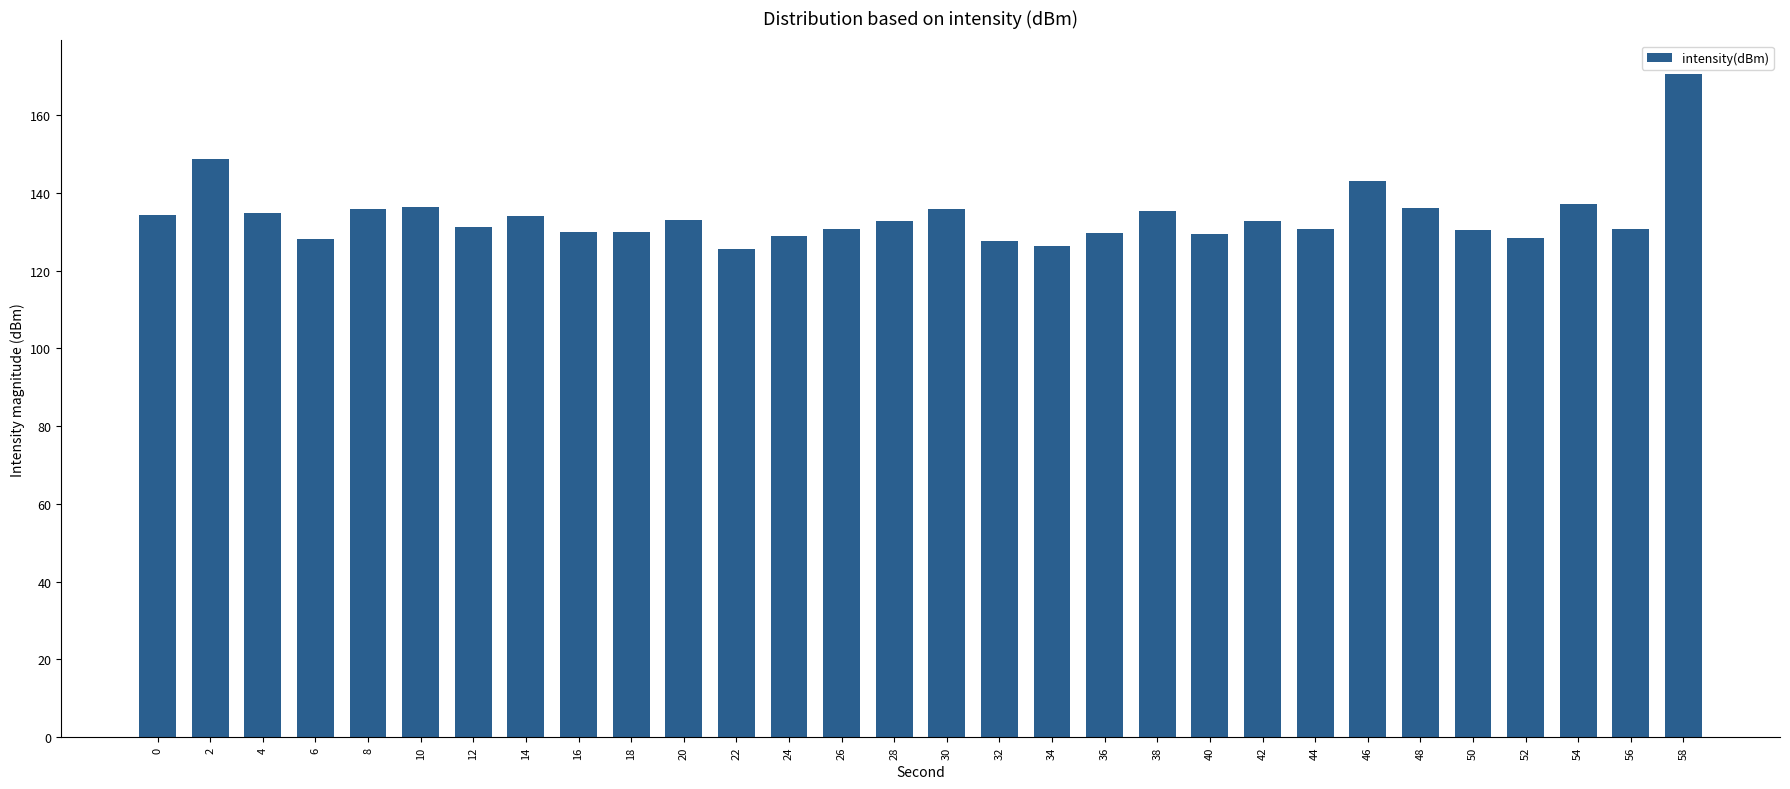

Approximately how many times larger is the value at 8 compared to 36?

1.0